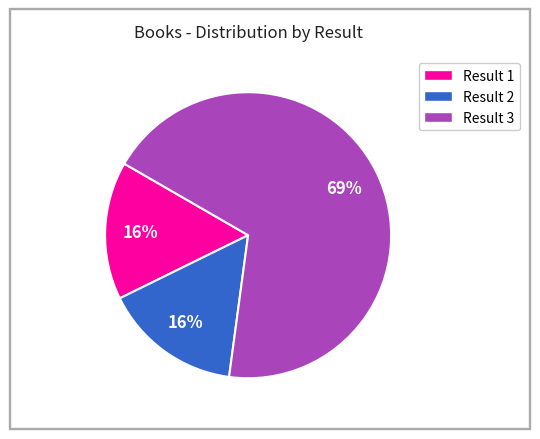

Is Result 3 the majority of the pie?

Yes